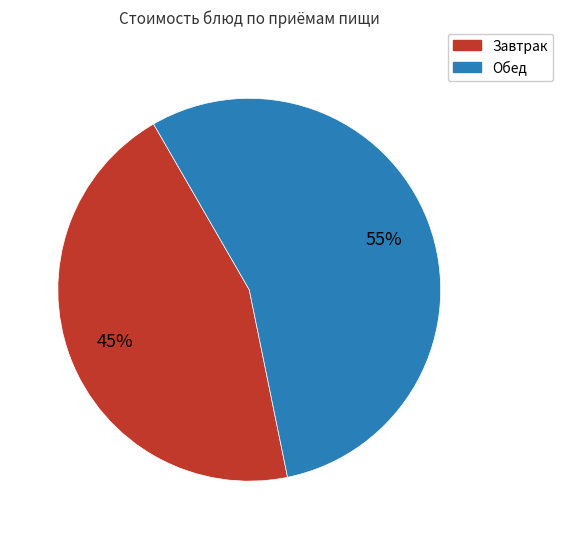

How many segments does this pie chart have?

2